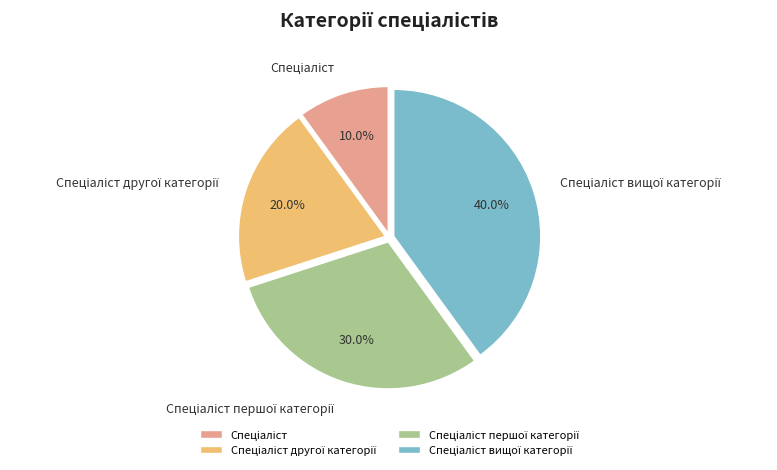

Is there a majority slice in this chart?

No